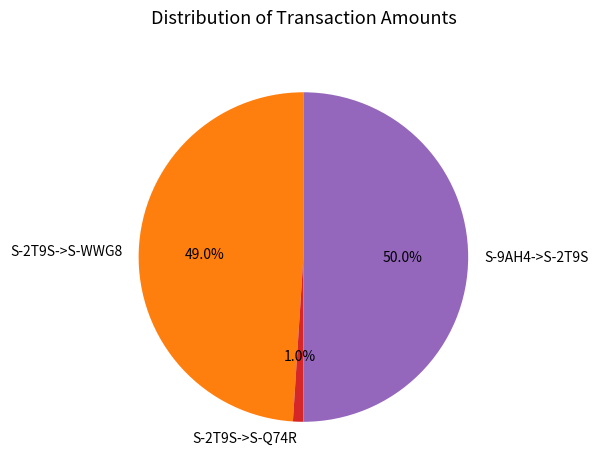

What is the largest slice in the pie chart?

S-9AH4->S-2T9S